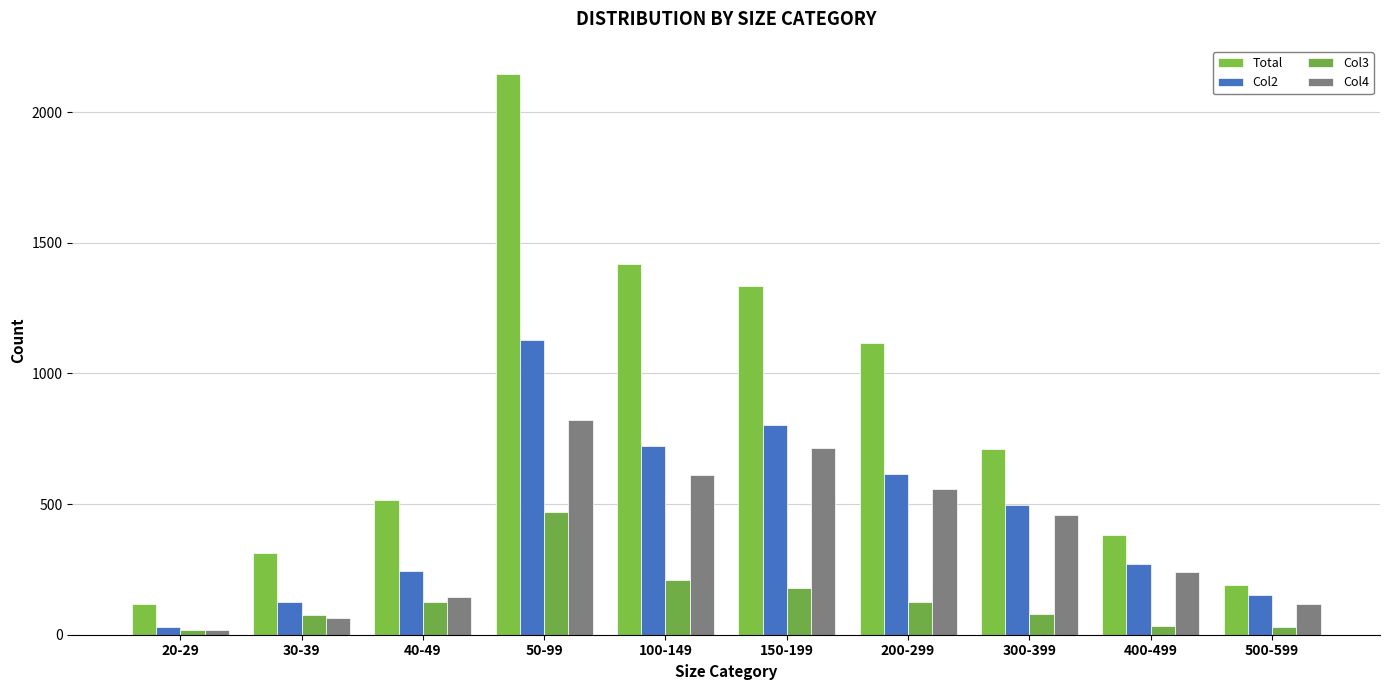

Which series changed the most between 100-149 and 200-299?

Total